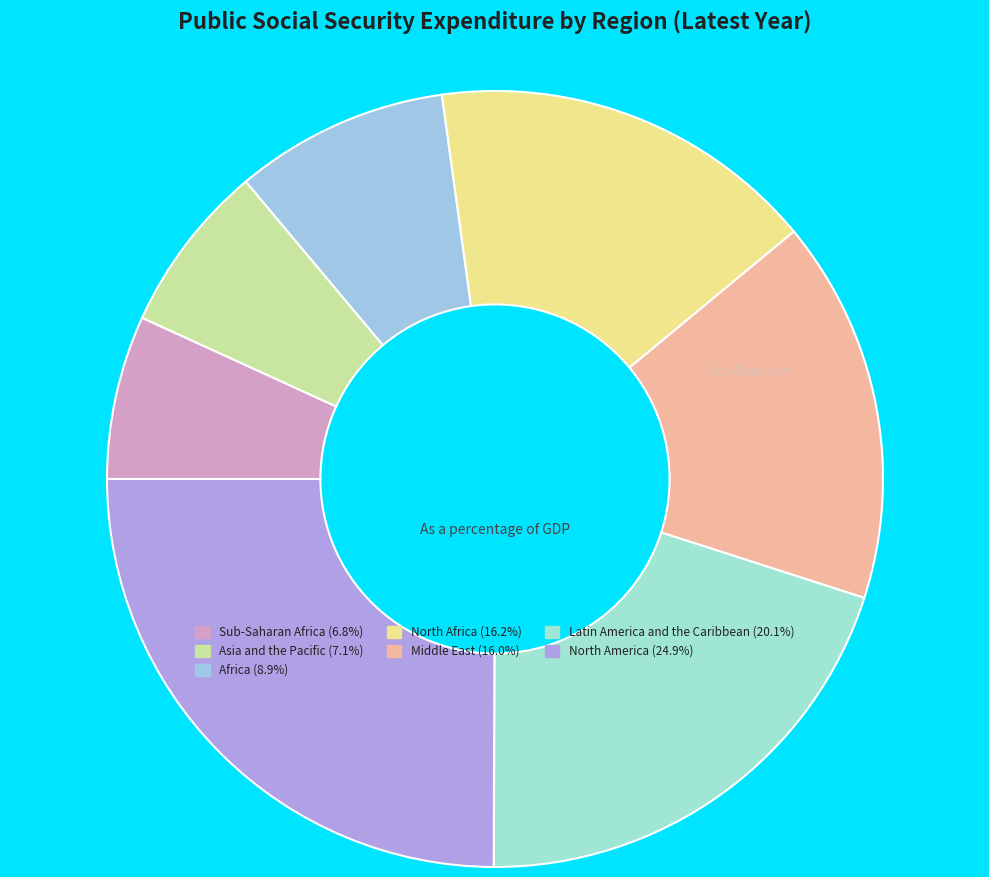

Which slice is the largest?

North America